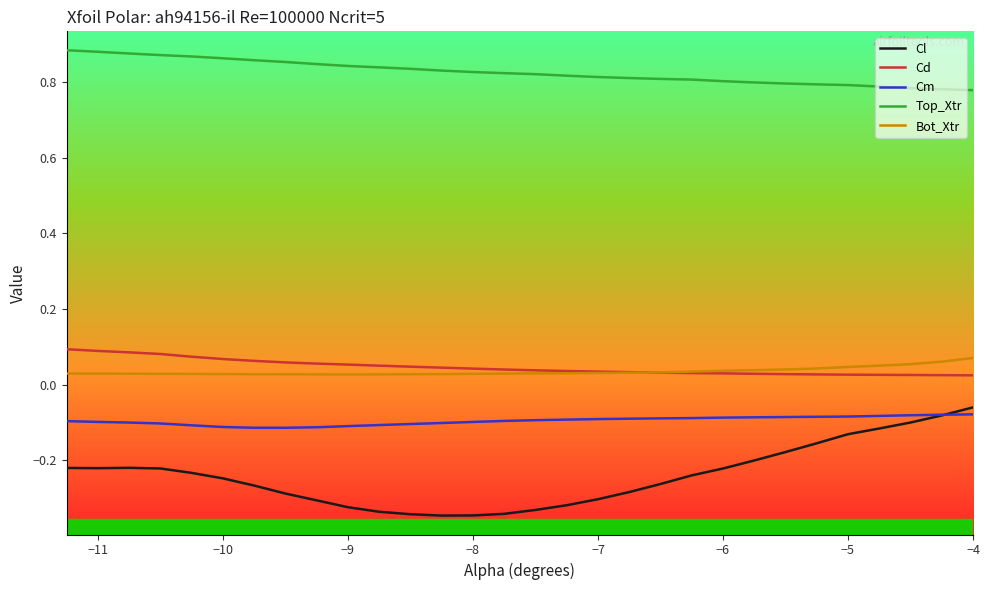

True or false: Top_Xtr and Cm intersect in this chart.

False